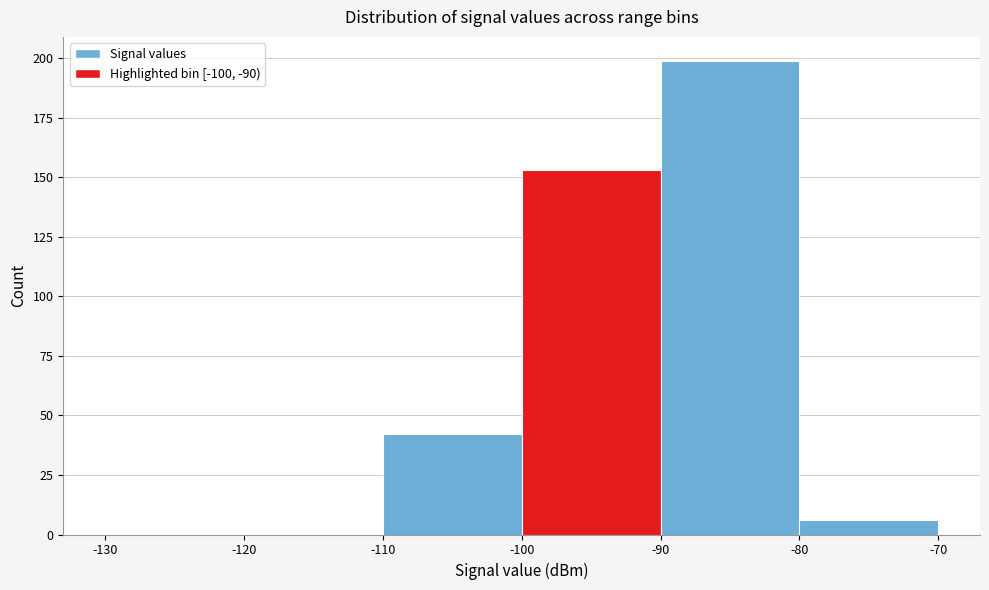

Reading left to right, transcribe this chart: for each bar, give the range it covers on the x-axis and its height. The values are not printed on the chart, so give them approximately, as read against the axis.

-130 to -120: 0
-120 to -110: 0
-110 to -100: 40
-100 to -90: 155
-90 to -80: 200
-80 to -70: 5